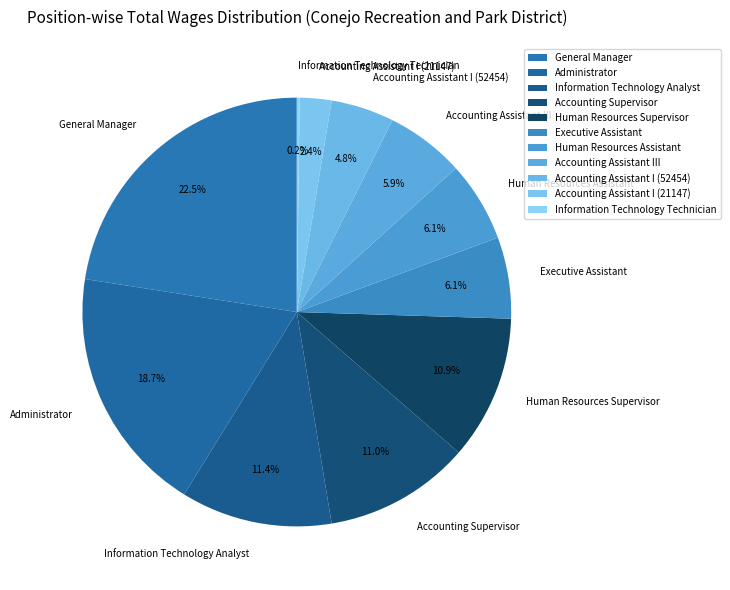

What percentage is the Administrator slice, to the nearest percent?

19%